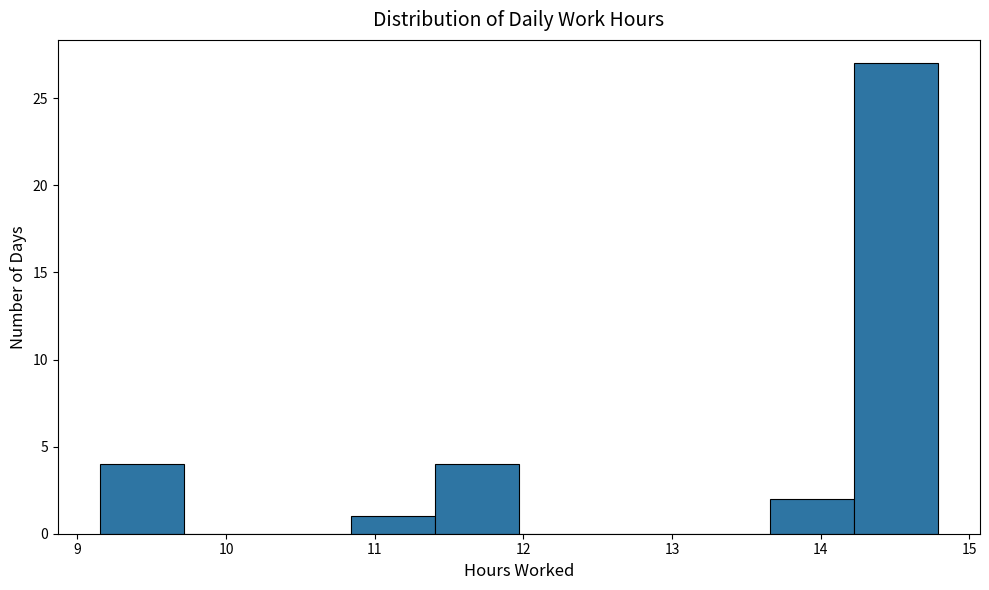

Reading left to right, list every bar in this chart as the range it spans on the x-axis followed by its height. Neither the bar edges nor the heights are printed on the chart, so give them approximately, as read against the axes.

9.2 to 9.7: 4
9.7 to 10.3: 0
10.3 to 10.8: 0
10.8 to 11.4: 1
11.4 to 12.0: 4
12.0 to 12.5: 0
12.5 to 13.1: 0
13.1 to 13.7: 0
13.7 to 14.2: 2
14.2 to 14.8: 27